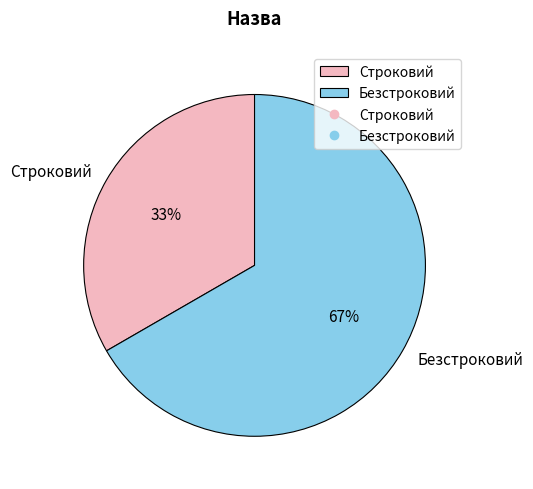

True or false: Строковий accounts for 23% of the total.

False